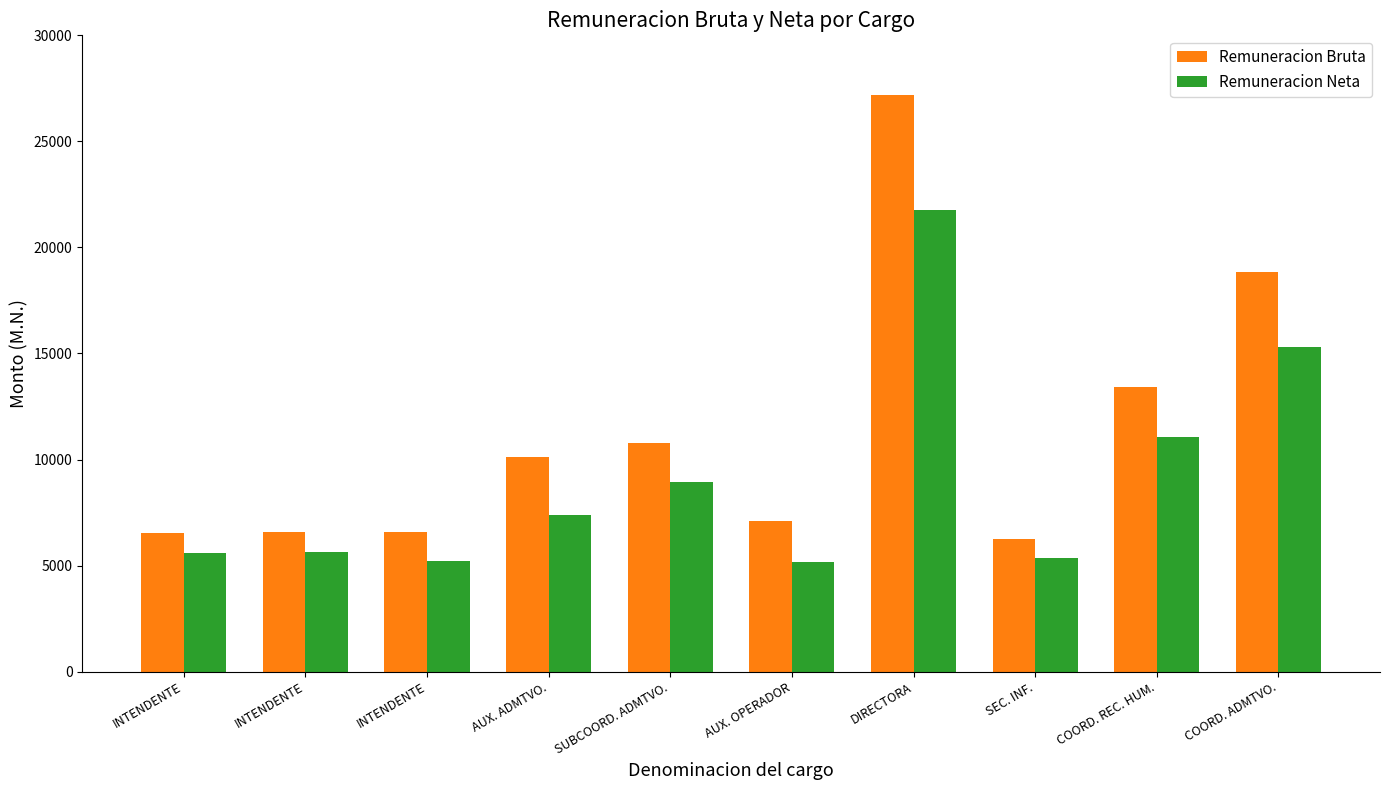

What is the sum of the Remuneracion Neta values at DIRECTORA and COORD. ADMTVO.?

37076.4